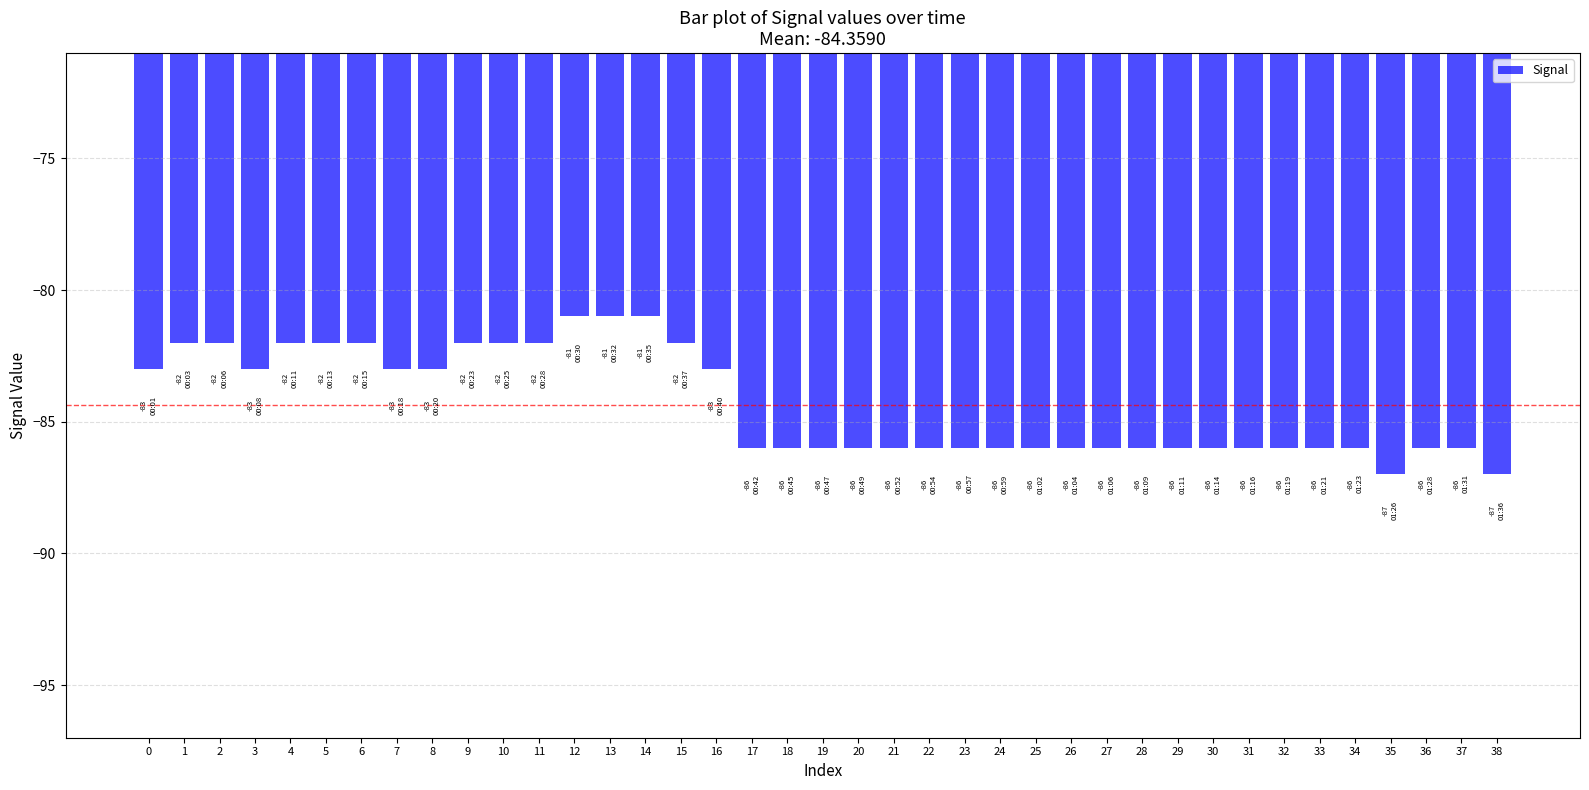

Reading left to right, extract all data points from this chart.

-83	-82	-82	-83	-82	-82	-82	-83	-83	-82	-82	-82	-81	-81	-81	-82	-83	-86	-86	-86	-86	-86	-86	-86	-86	-86	-86	-86	-86	-86	-86	-86	-86	-86	-86	-87	-86	-86	-87